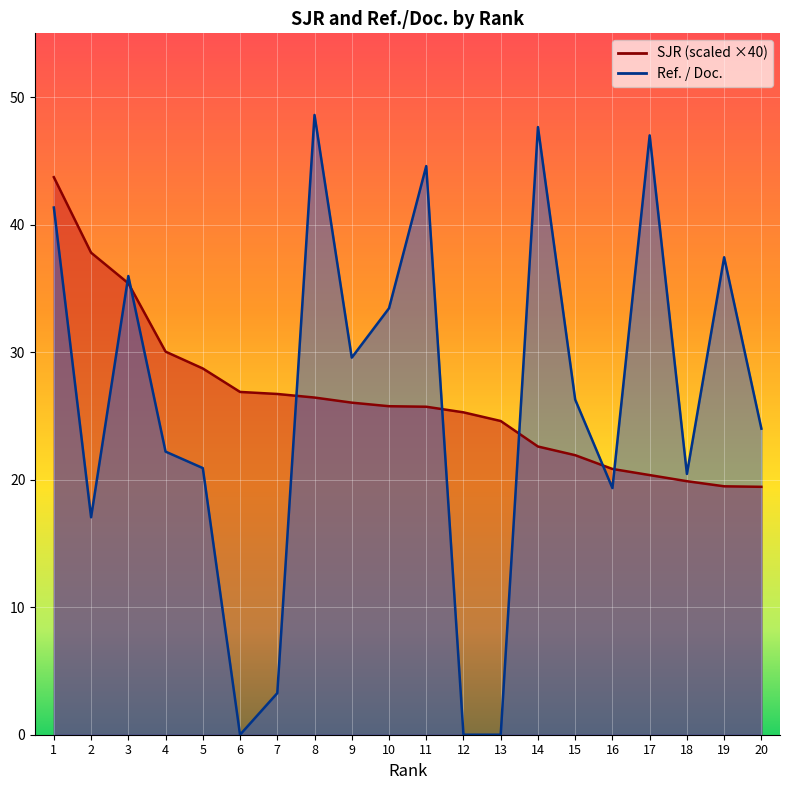

What is the difference between the maximum and minimum values in the Ref. / Doc. series?

48.6